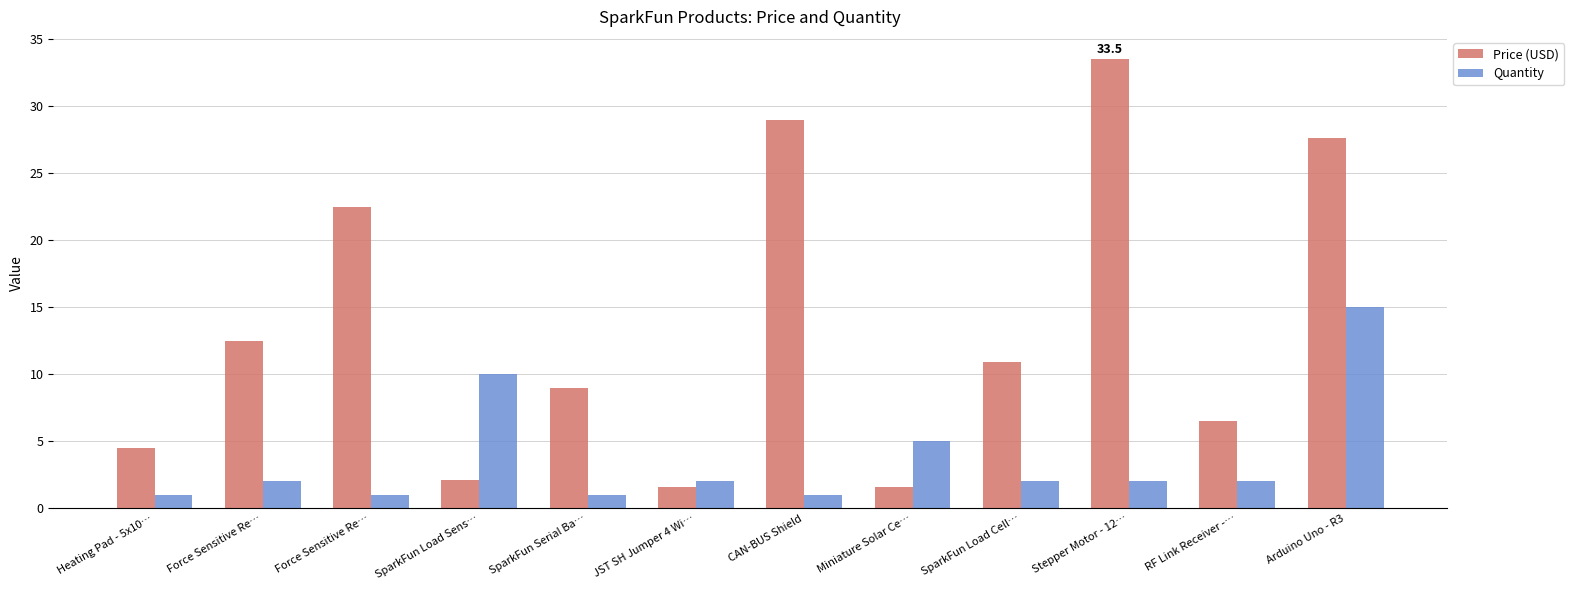

The value of Quantity at SparkFun Serial Ba… is 1.0. True or false?

True